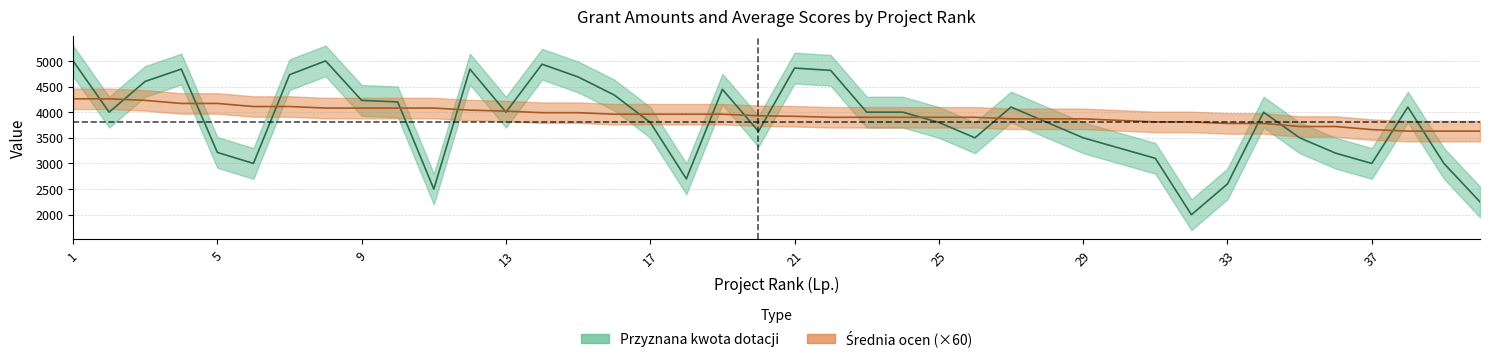

How many lines are shown in the chart?

2